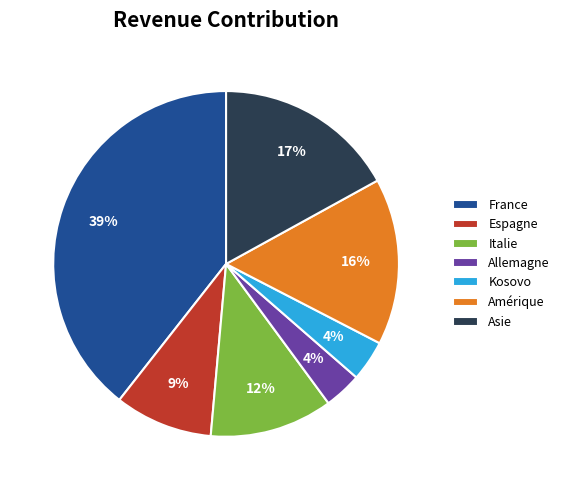

Does Amérique account for over 50% of the chart?

No